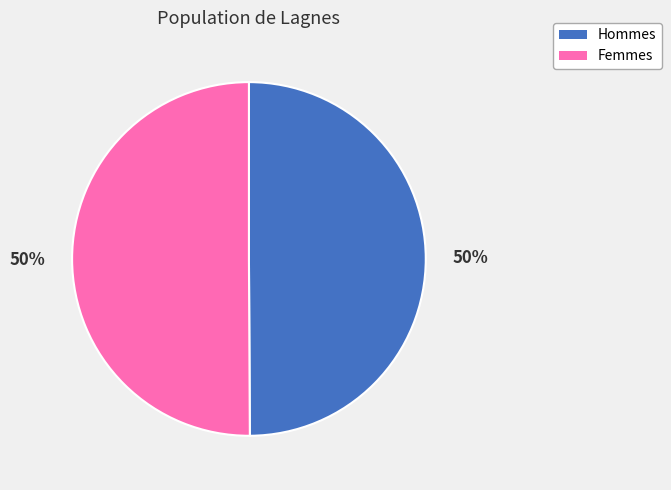

To the nearest percent, what is the average slice percentage?

50%